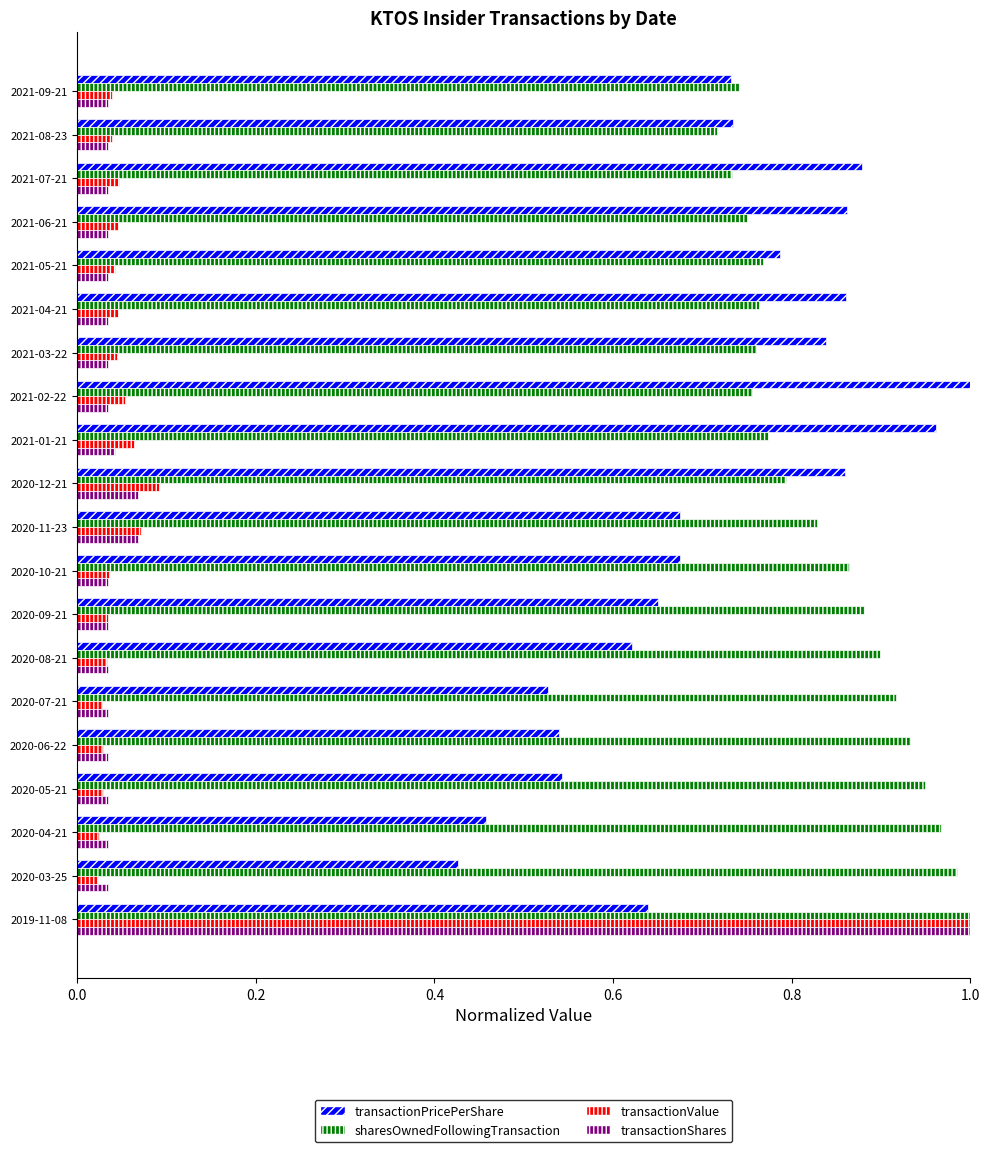

At which category is the sum across all series the highest?

2019-11-08